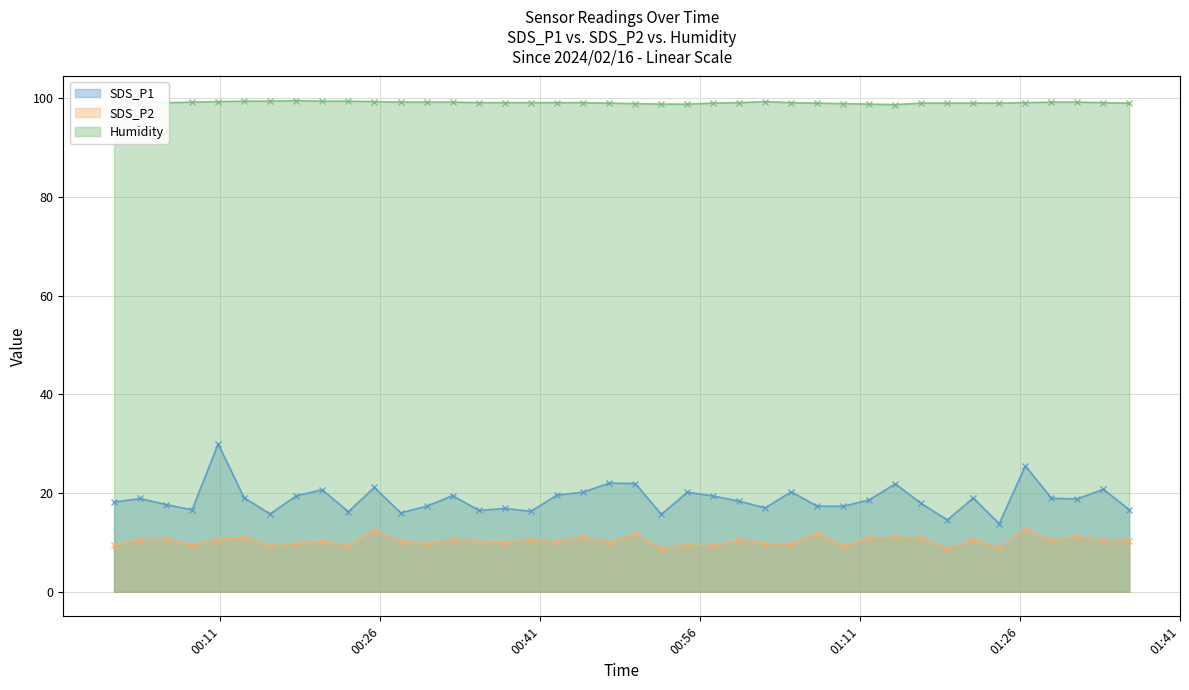

Rank the series at 2024/02/16 01:26:31 from lowest to highest value.

SDS_P2, SDS_P1, Humidity